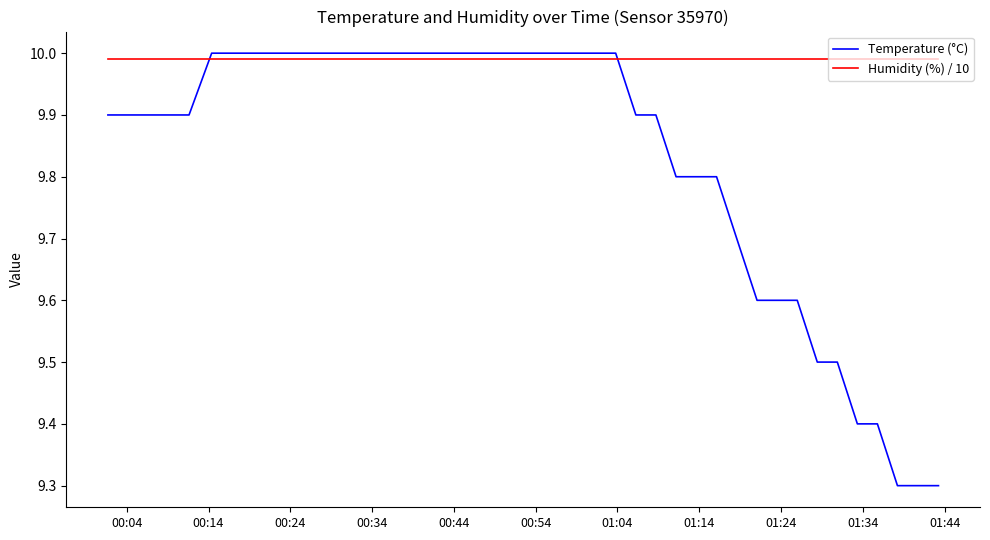

List the series in order of their overall mean, highest first.

Humidity (%) / 10, Temperature (°C)